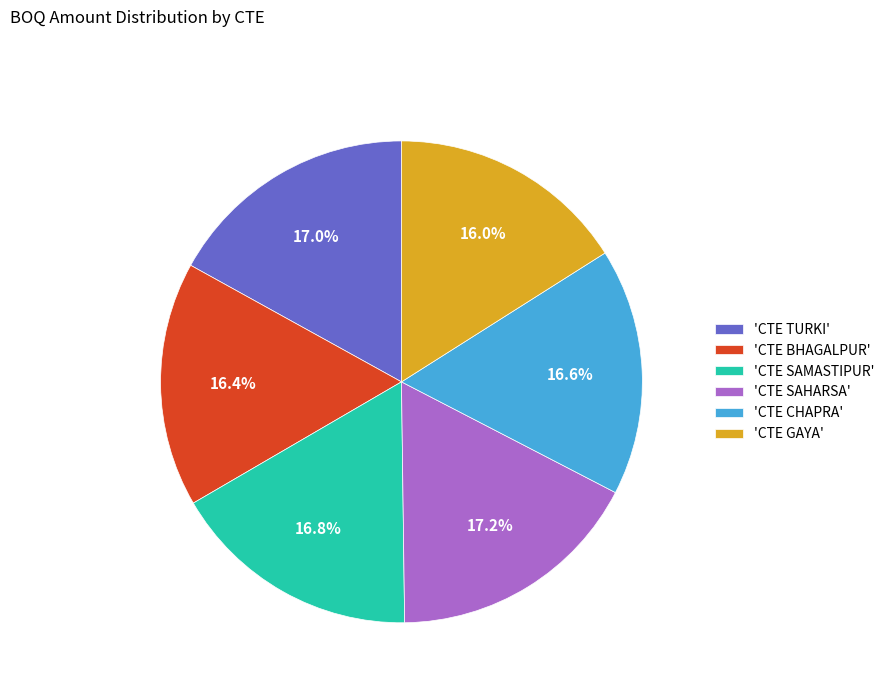

Which has a higher value, 'CTE GAYA' or 'CTE SAHARSA'?

'CTE SAHARSA'